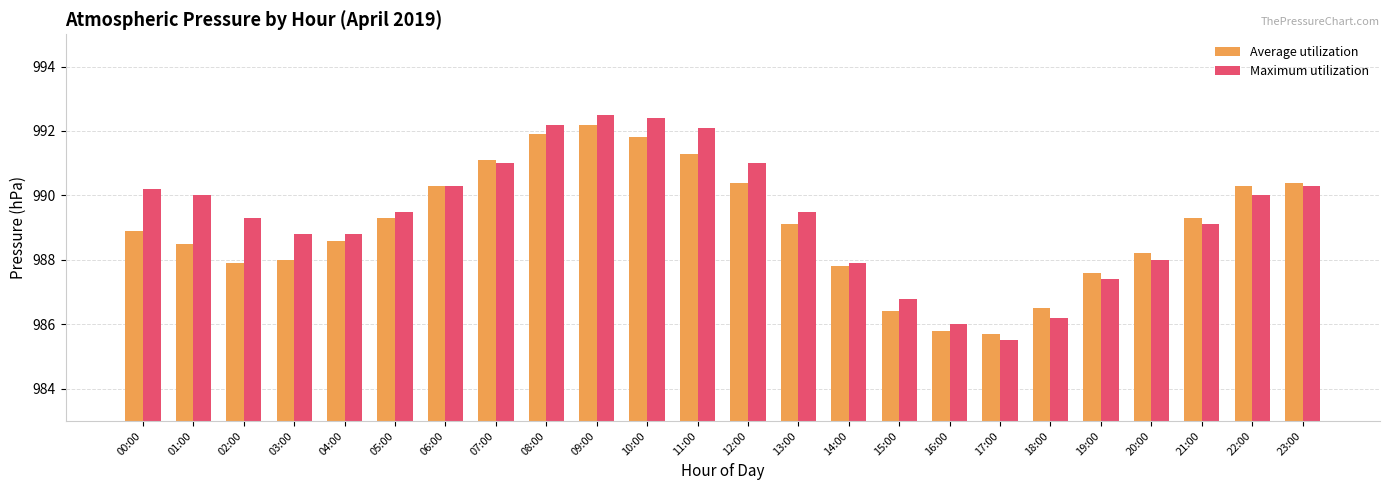

What are all the series names shown in the legend?

Average utilization, Maximum utilization